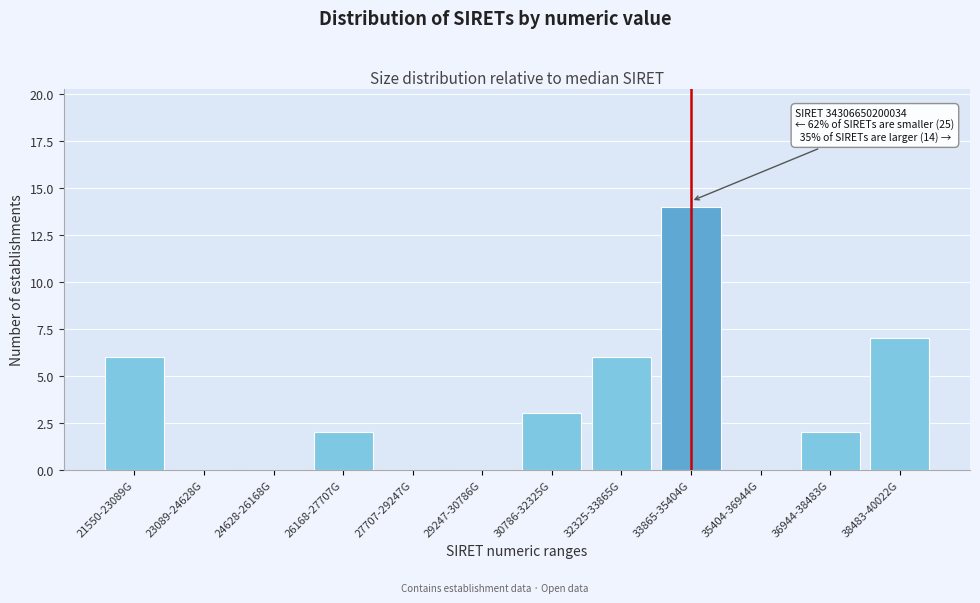

Reading left to right, list all the values displayed in this chart.

21550-23089G=6	23089-24628G=0	24628-26168G=0	26168-27707G=2	27707-29247G=0	29247-30786G=0	30786-32325G=3	32325-33865G=6	33865-35404G=14	35404-36944G=0	36944-38483G=2	38483-40022G=7